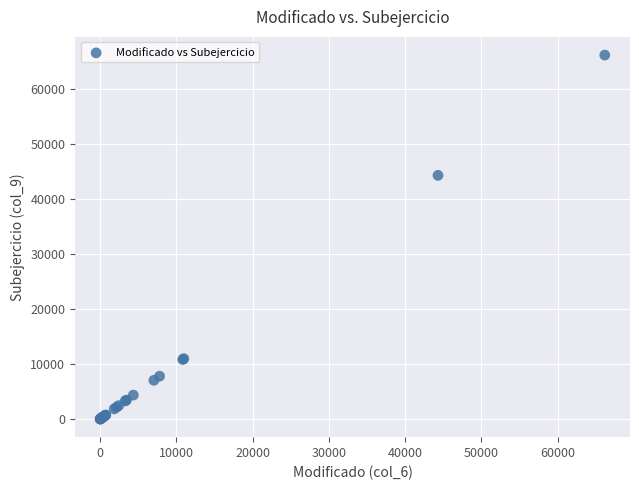

What Y value in the scatter plot is closest to 33090?

44306.2